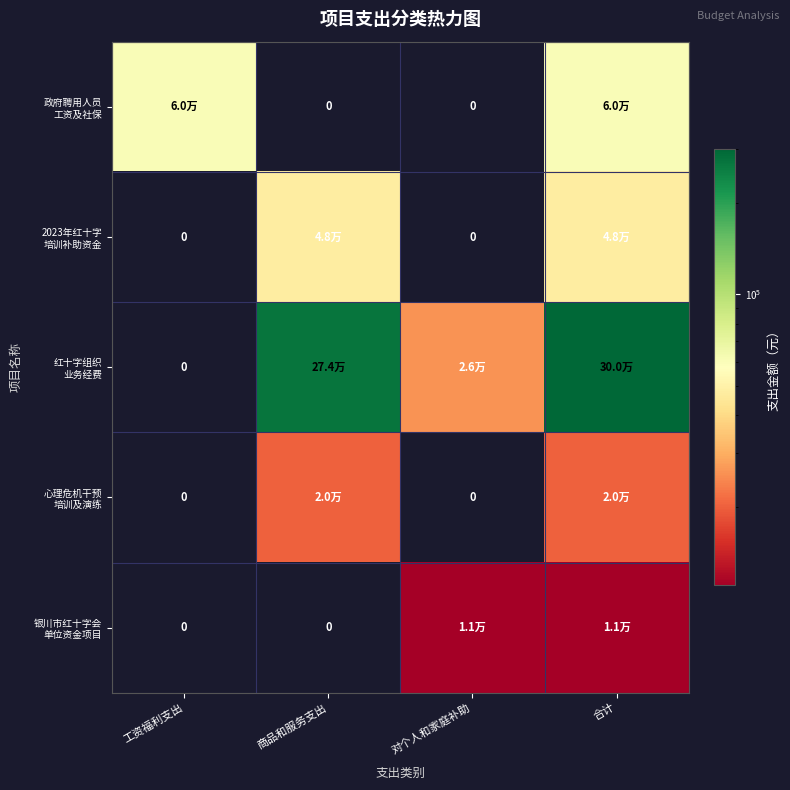

How many positive values does the 心理危机干预 培训及演练 series have?

2